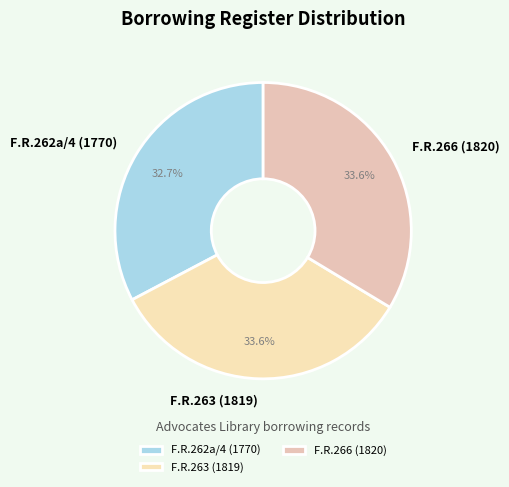

To the nearest percent, what portion does F.R.263 (1819) represent?

34%